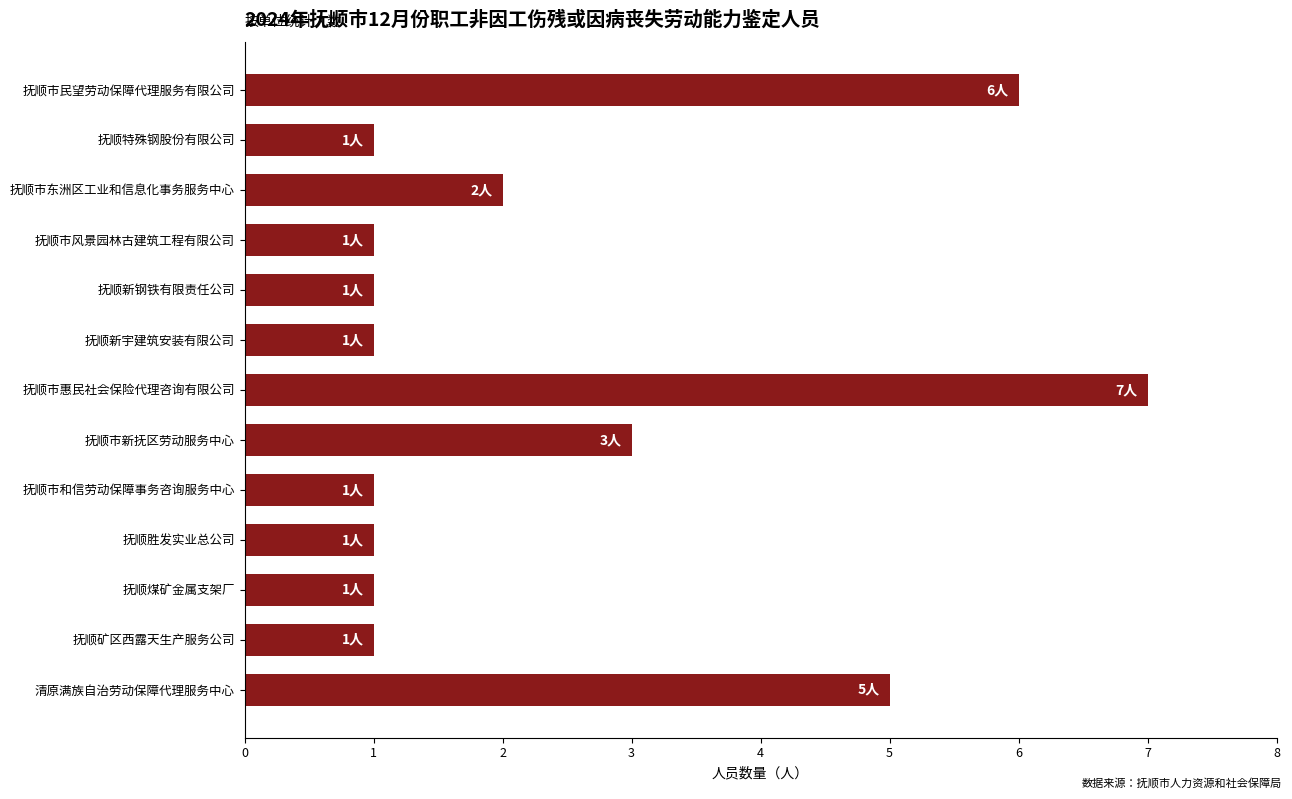

What is the ratio of the value at 抚顺市民望劳动保障代理服务有限公司 to the value at 抚顺矿区西露天生产服务公司?

6.0